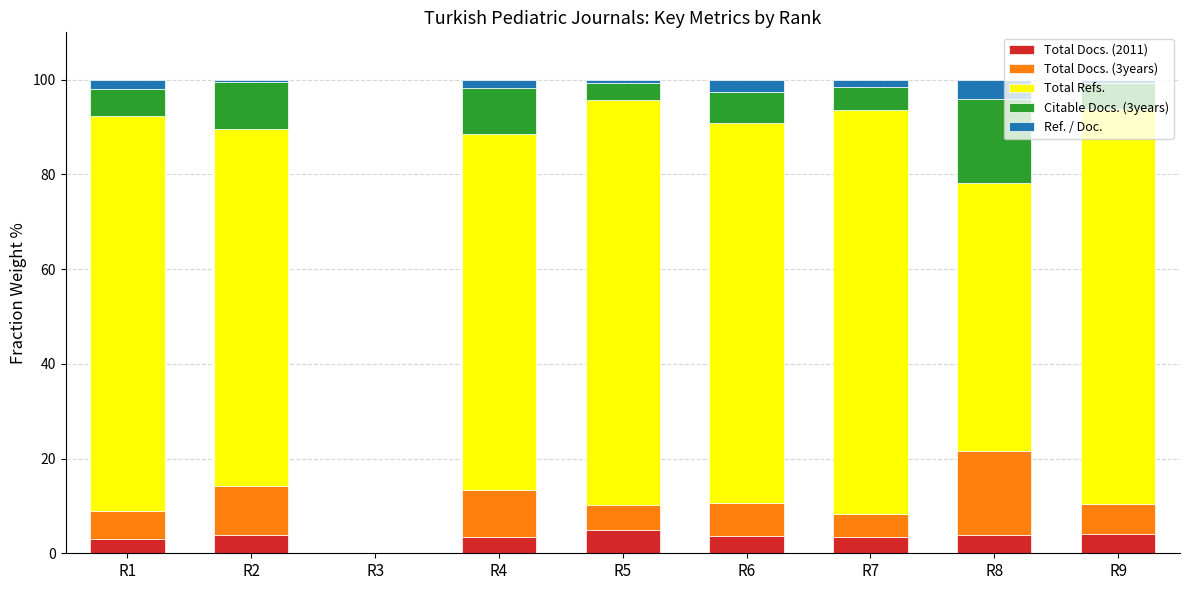

What is the highest value of the Total Docs. (2011) series?

4.9